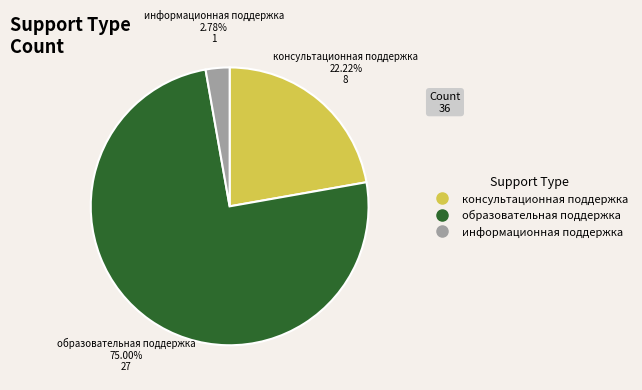

Rank the categories by value from highest to lowest.

образовательная поддержка, консультационная поддержка, информационная поддержка